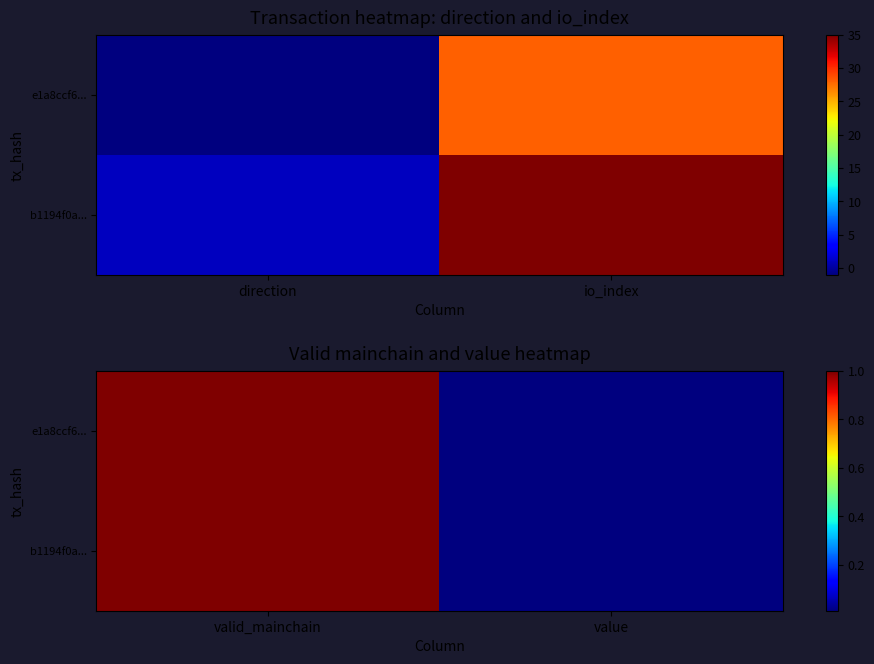

The value of b1194f0a... at valid_mainchain is 1.0. True or false?

True